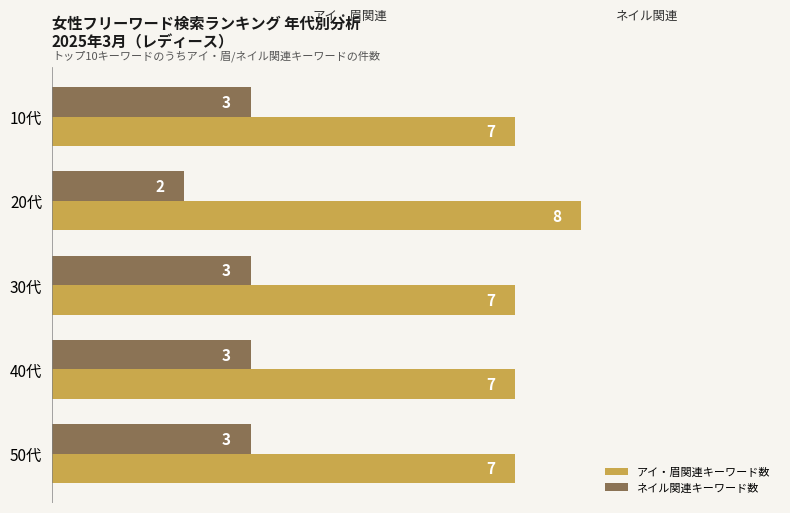

The value of アイ・眉関連キーワード数 at 30代 is 7. True or false?

True